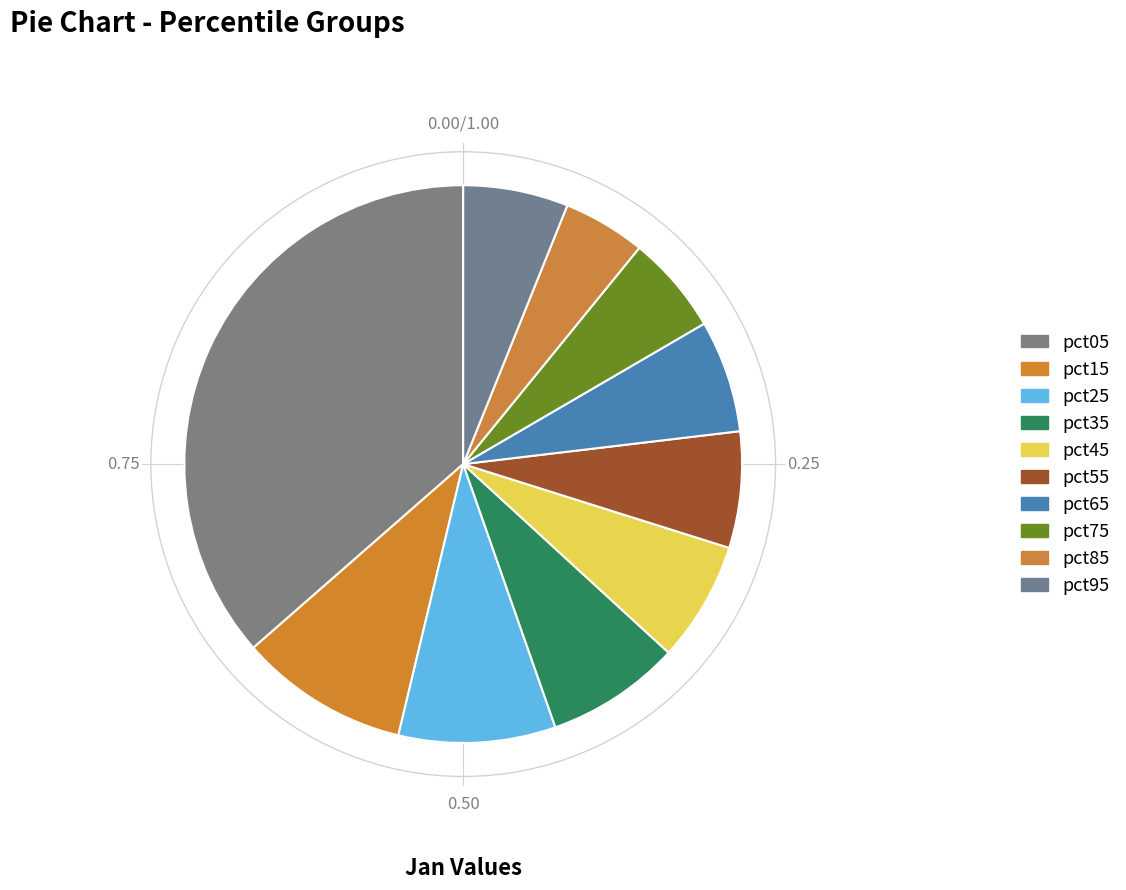

Approximately how many times larger is the value at pct15 compared to pct05?

0.3